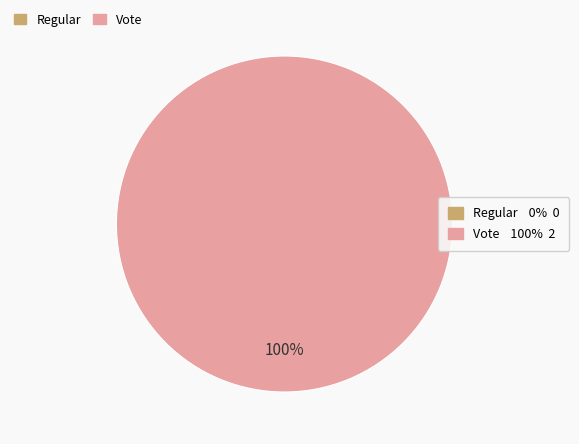

What is the total percentage of Regular and Vote?

100.0%